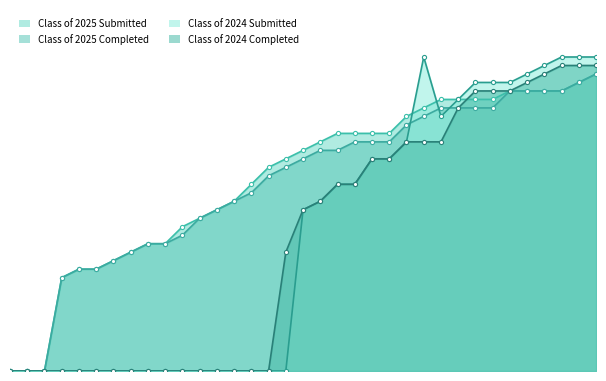

In Class of 2024 Submitted, how many points are lower than both neighbors (excluding endpoints)?

1